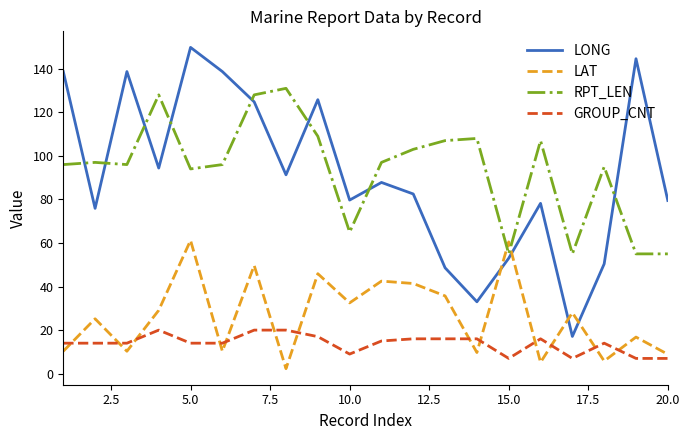

What is the difference between the maximum and minimum values in the LONG series?

132.7